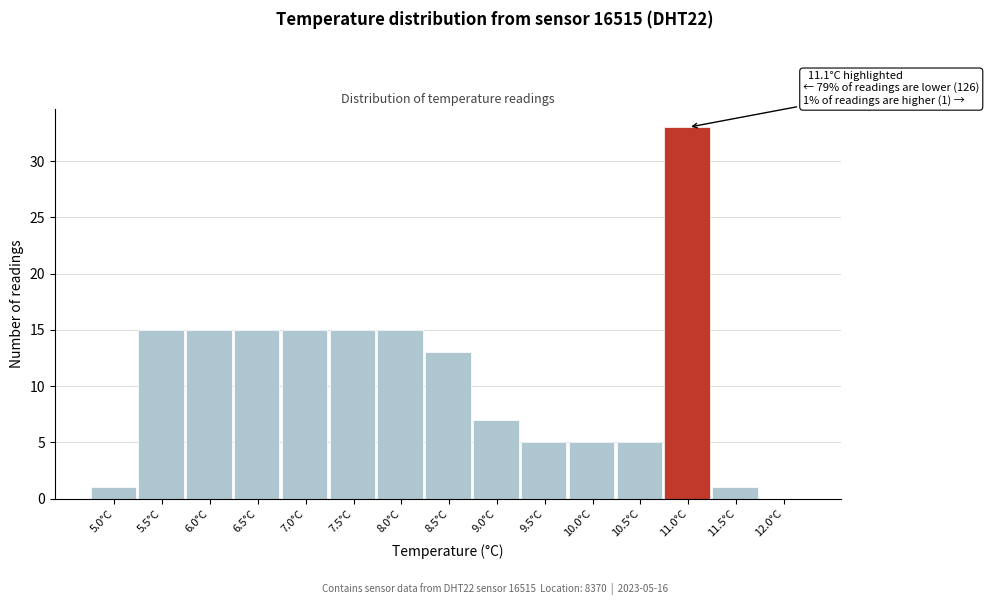

Reading left to right, extract all data points from this chart.

5.0°C=1	5.5°C=15	6.0°C=15	6.5°C=15	7.0°C=15	7.5°C=15	8.0°C=15	8.5°C=13	9.0°C=7	9.5°C=5	10.0°C=5	10.5°C=5	11.0°C=33	11.5°C=1	12.0°C=0